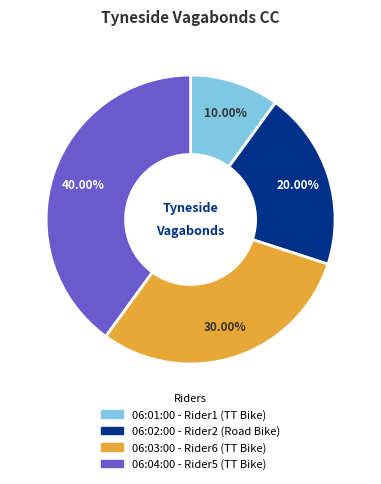

Combined, what portion of the pie is 06:03:00 - Rider6 (TT Bike) and 06:02:00 - Rider2 (Road Bike)?

50.0%